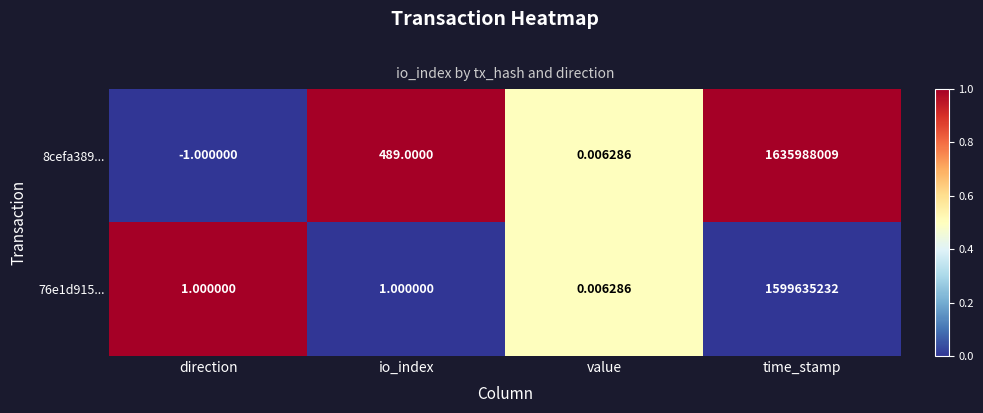

Where is 8cefa389... nearest to the value 817994004?

io_index